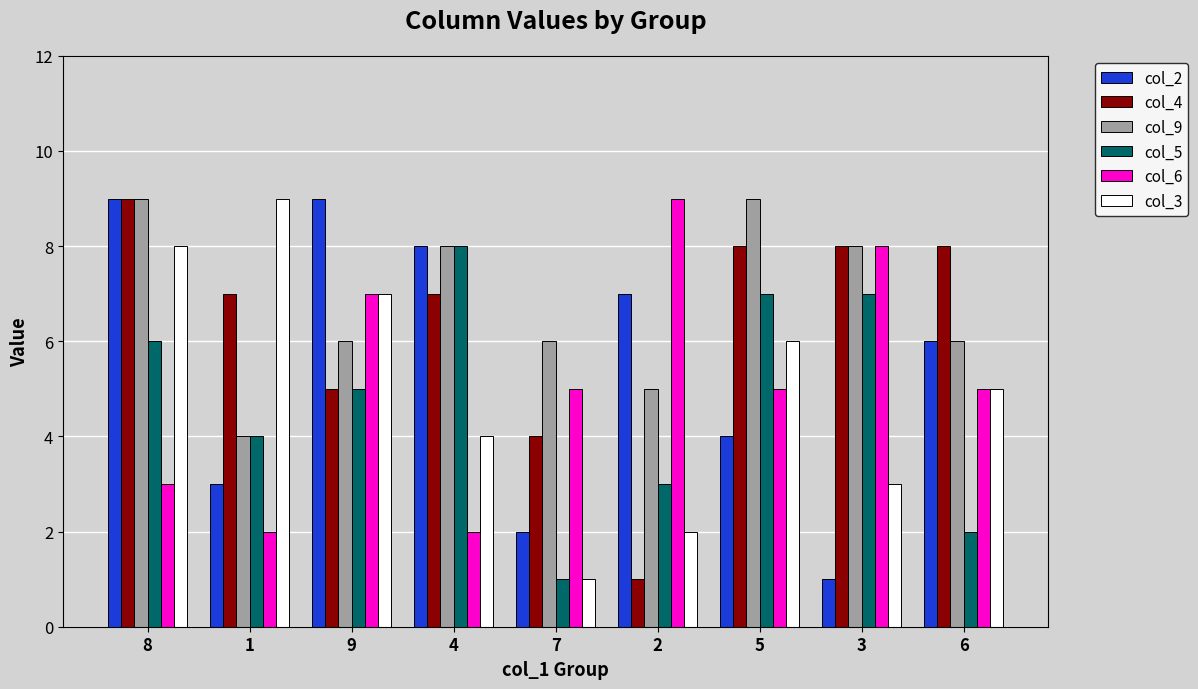

What is the difference between the col_5 values at 2 and 5?

4